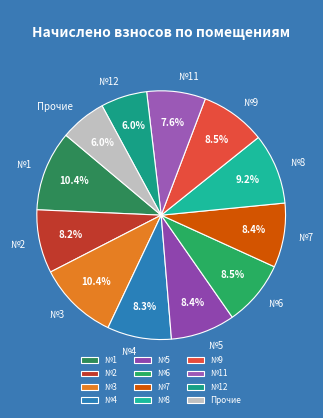

Does №6 account for over 50% of the chart?

No